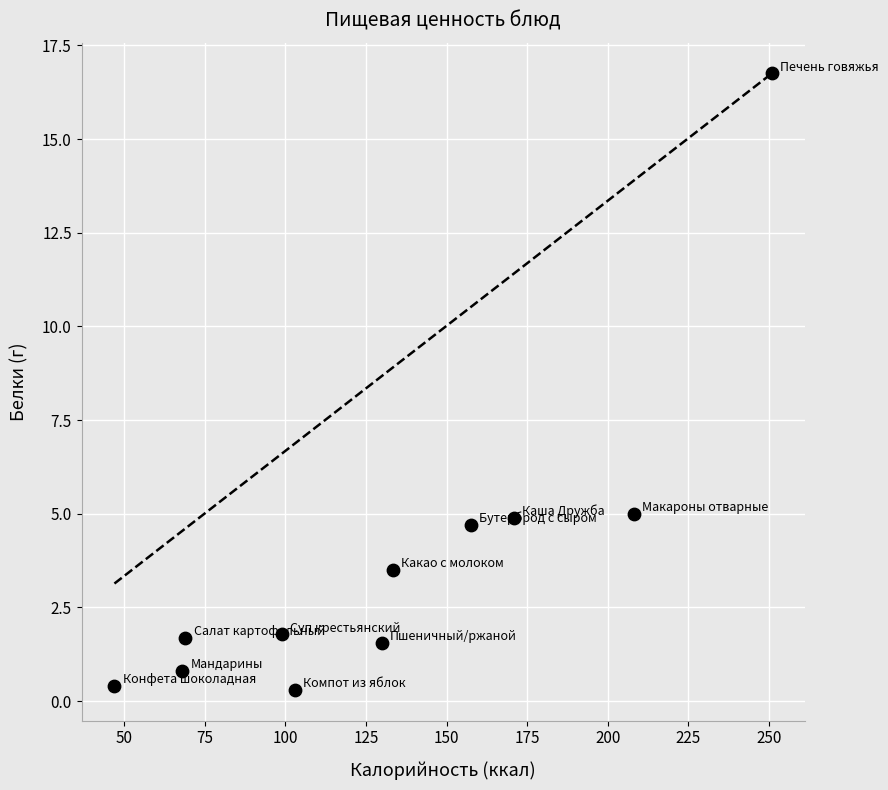

What is the average X value?

130.6